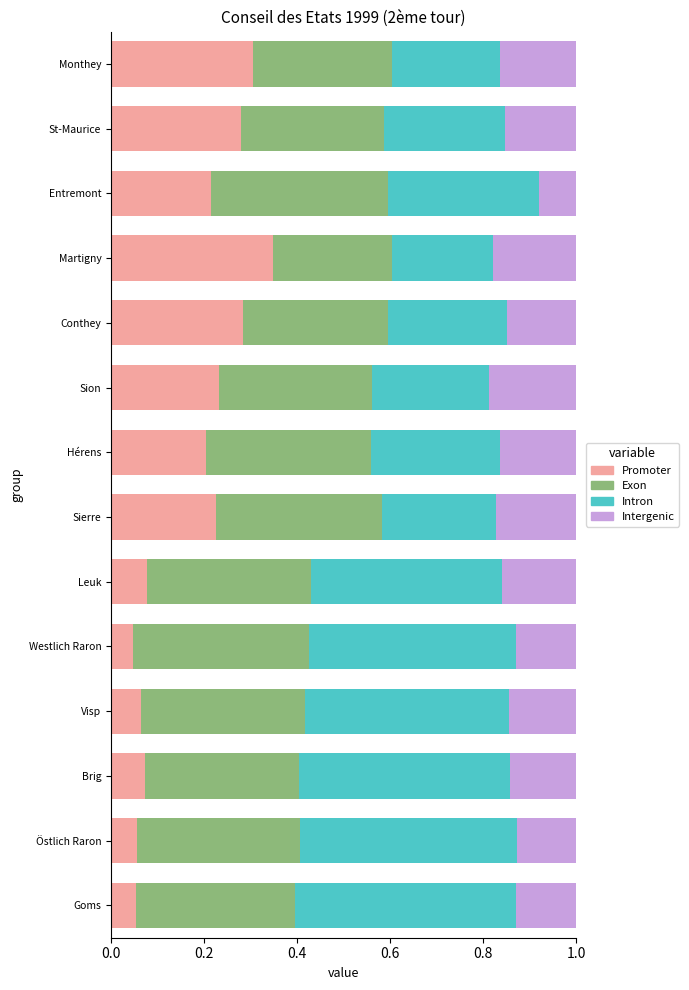

What is the total value across all series at Martigny?

1.0